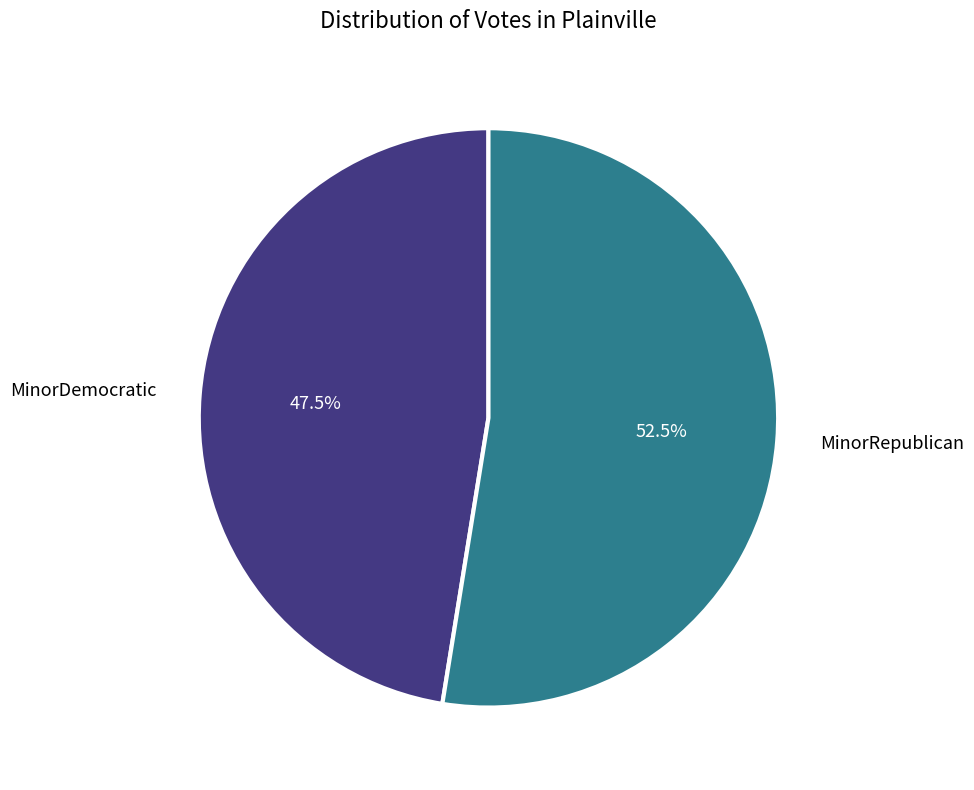

Rank the categories by value from lowest to highest.

MinorDemocratic, MinorRepublican